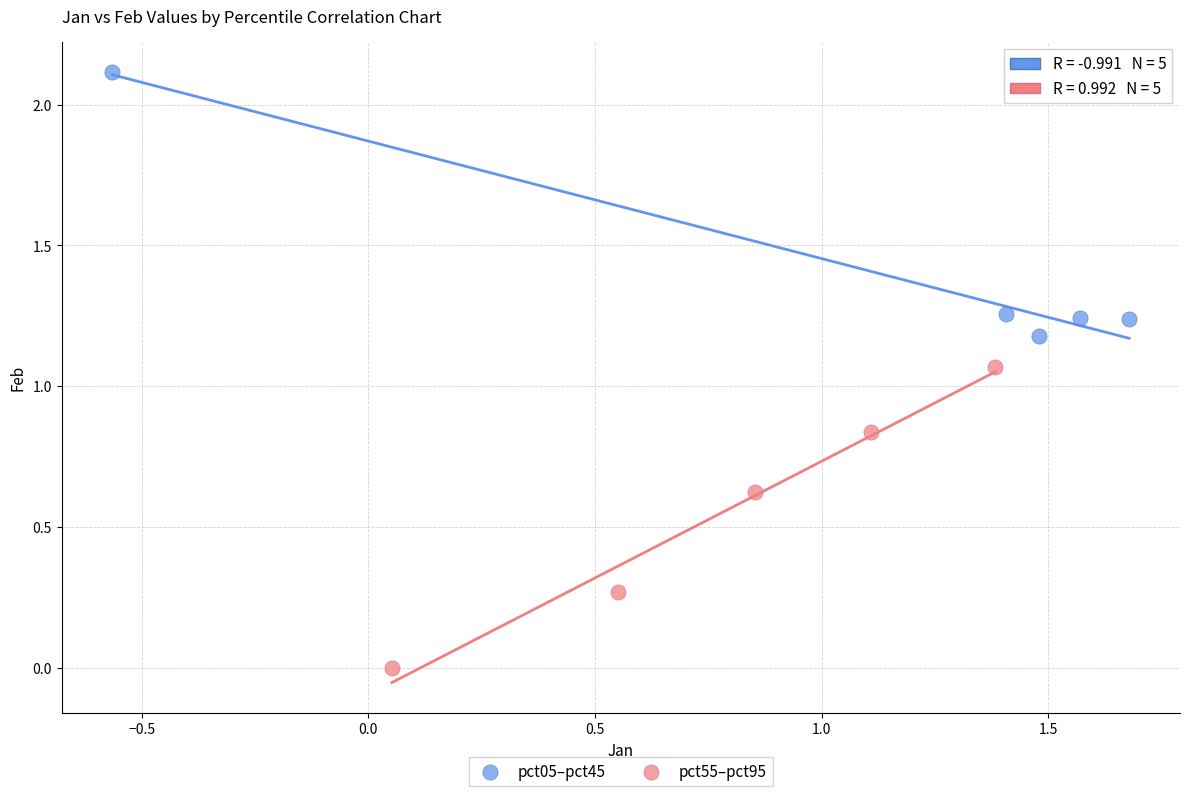

Which series contains the highest Y value?

pct05–pct45